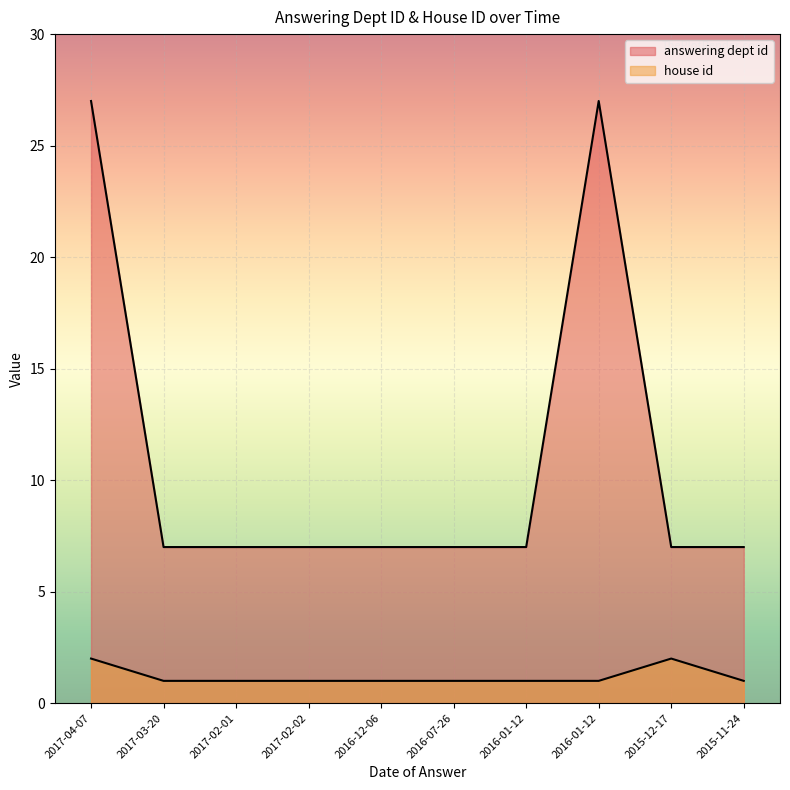

The house id series shows 2 at 2016-07-26. True or false?

False